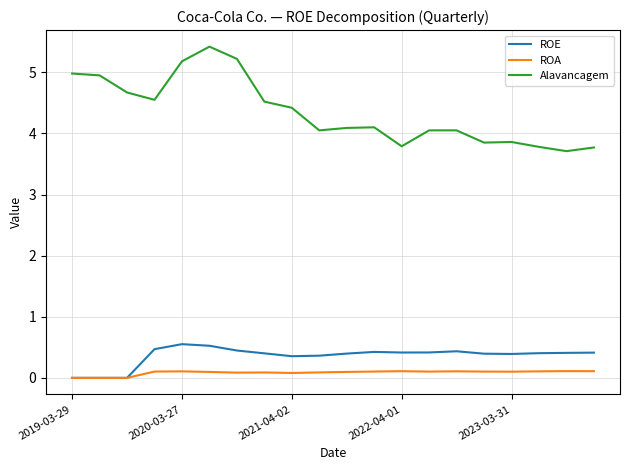

Which series has the largest total across all categories?

Alavancagem